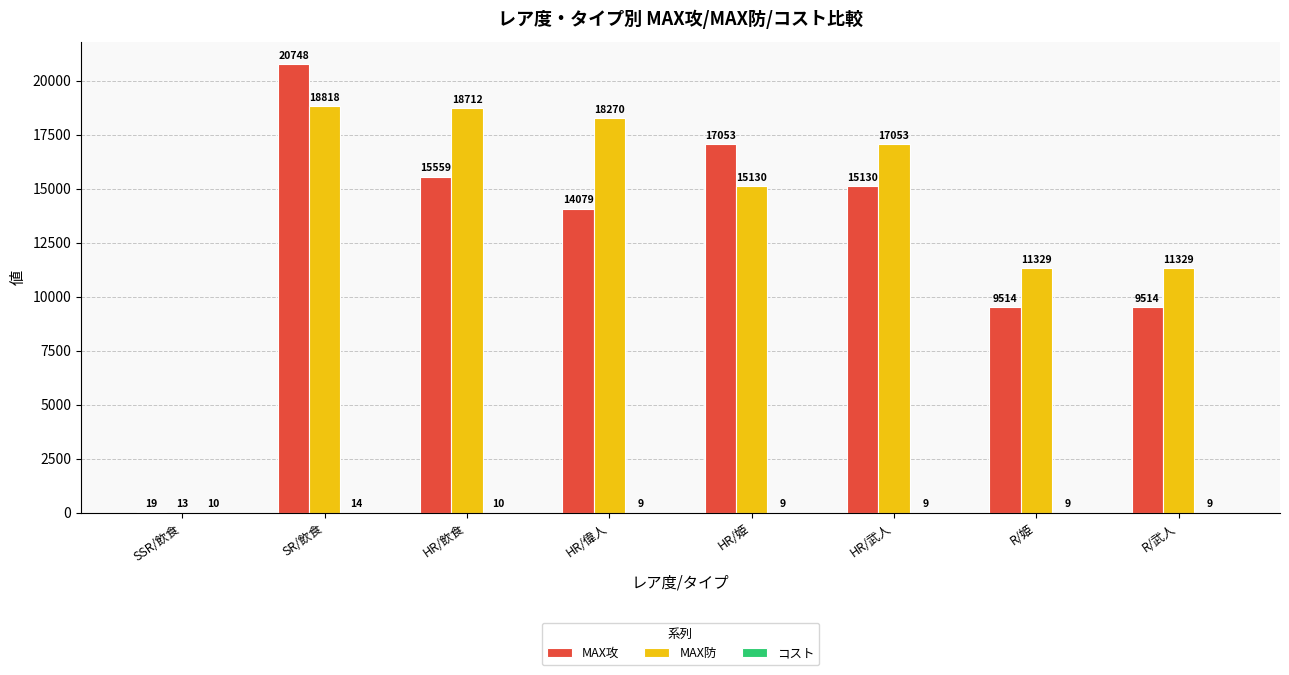

Which series has the largest range (max minus min)?

MAX攻